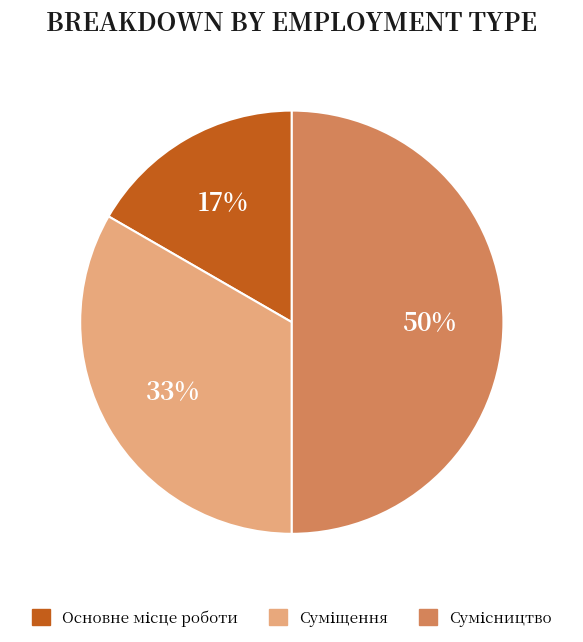

To the nearest percent, what is the average slice percentage?

33%